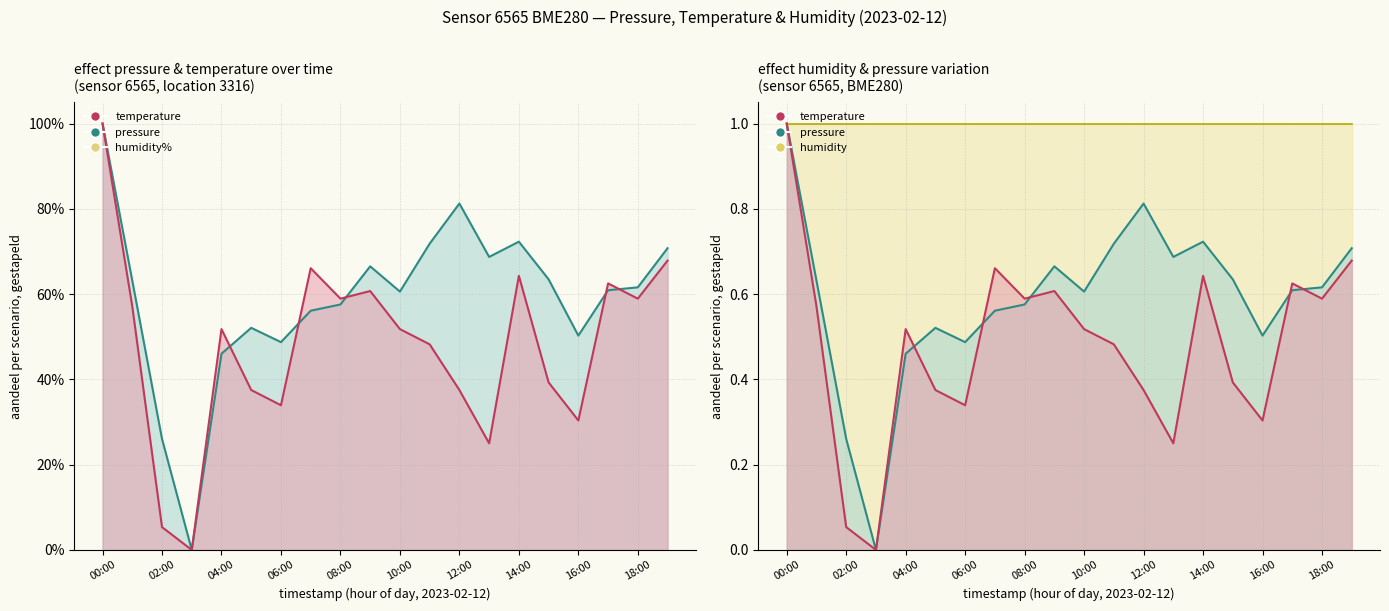

What is the sum of all pressure values?

11.8